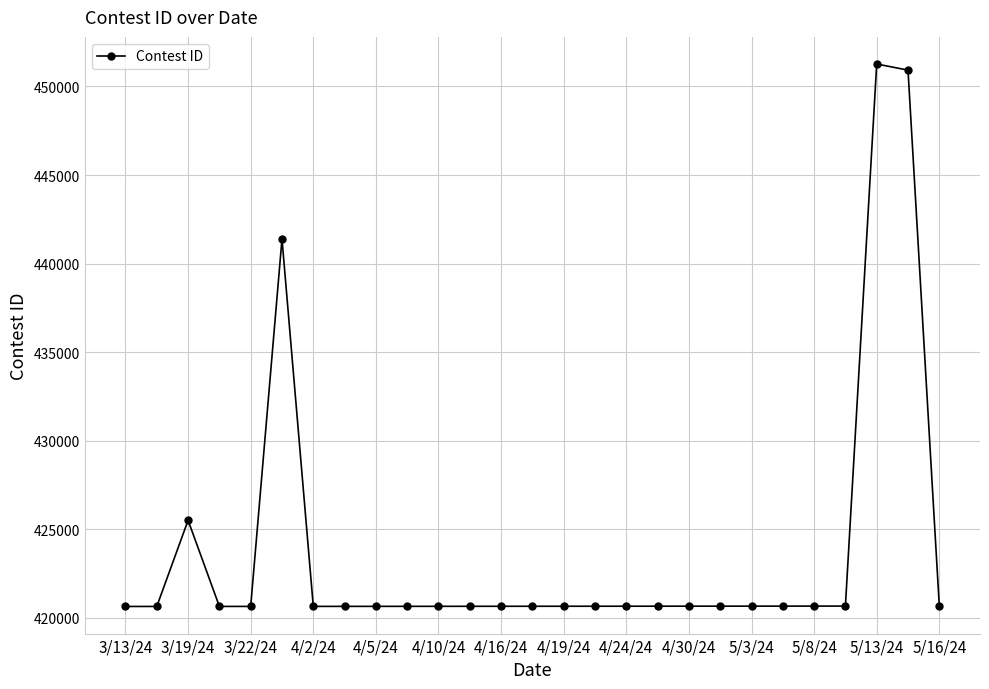

What is the maximum value shown in the chart?

451266